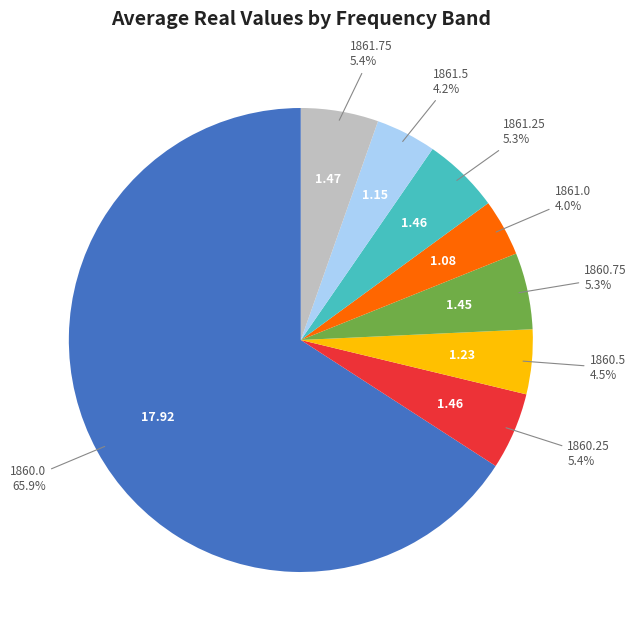

Is there any slice that represents more than half of the pie?

Yes